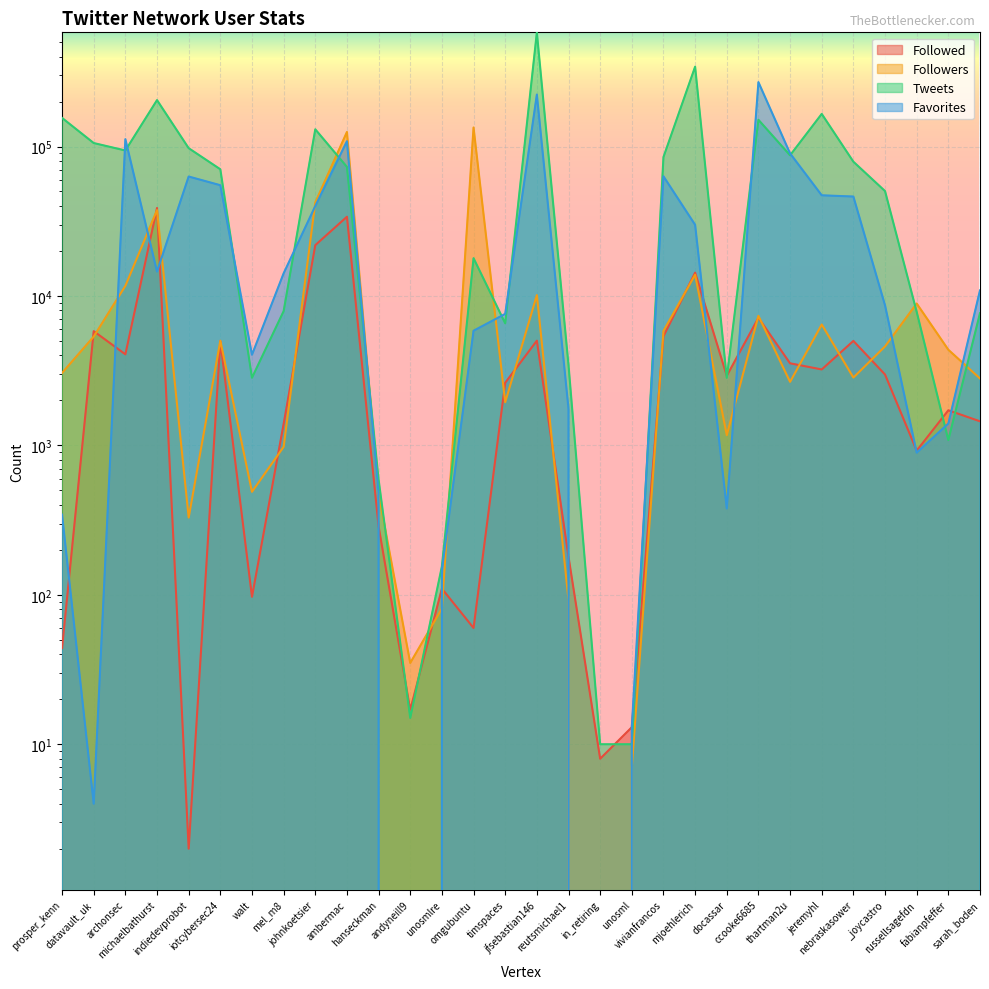

List the labels in order of Followed value, largest first.

michaelbathurst, ambermac, johnkoetsier, mjoehlerich, ccooke6685, datavault_uk, vivianfrancos, jfsebastian146, nebraskasower, iotcybersec24, archonsec, thartman2u, jeremyhl, _joycastro, docassar, timspaces, fabianpfeffer, sarah_boden, mel_m8, russellsagefdn, hanseckman, reutsmichael1, unosmlre, walt, omgubuntu, prosper_kenn, andyneill9, unosml, in_retiring, indiedevprobot